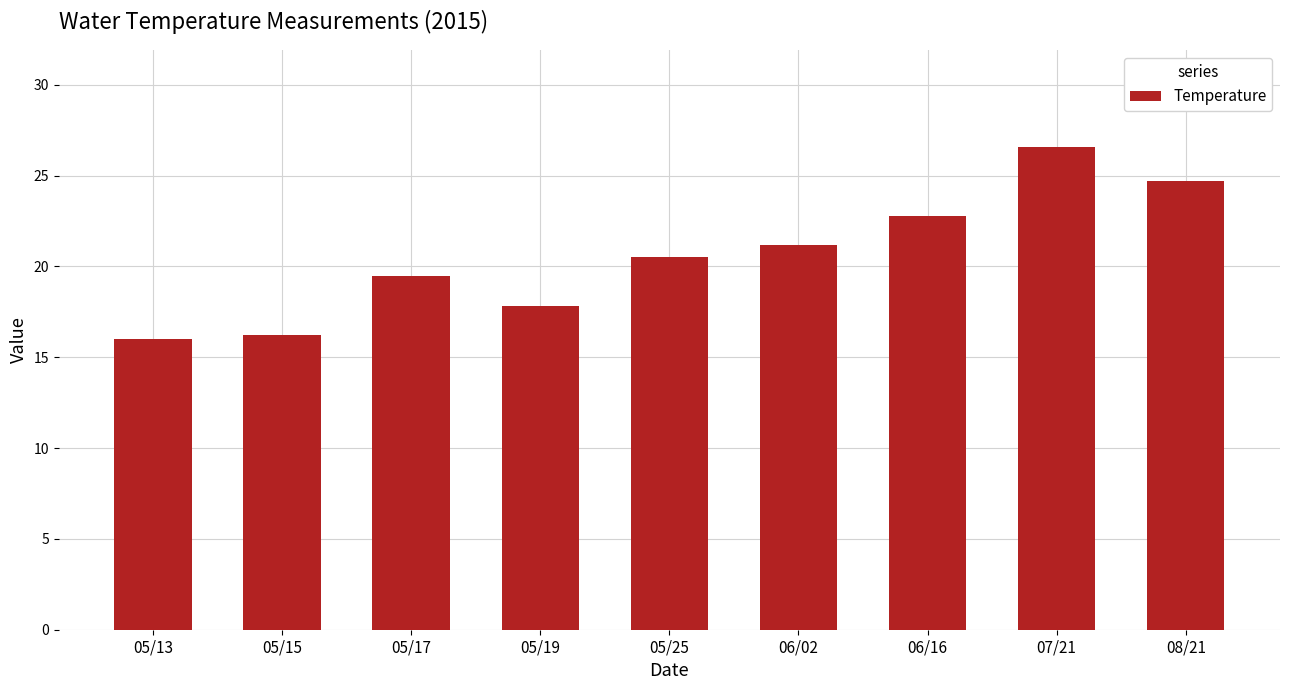

Which label corresponds to the largest value in the chart?

07/21